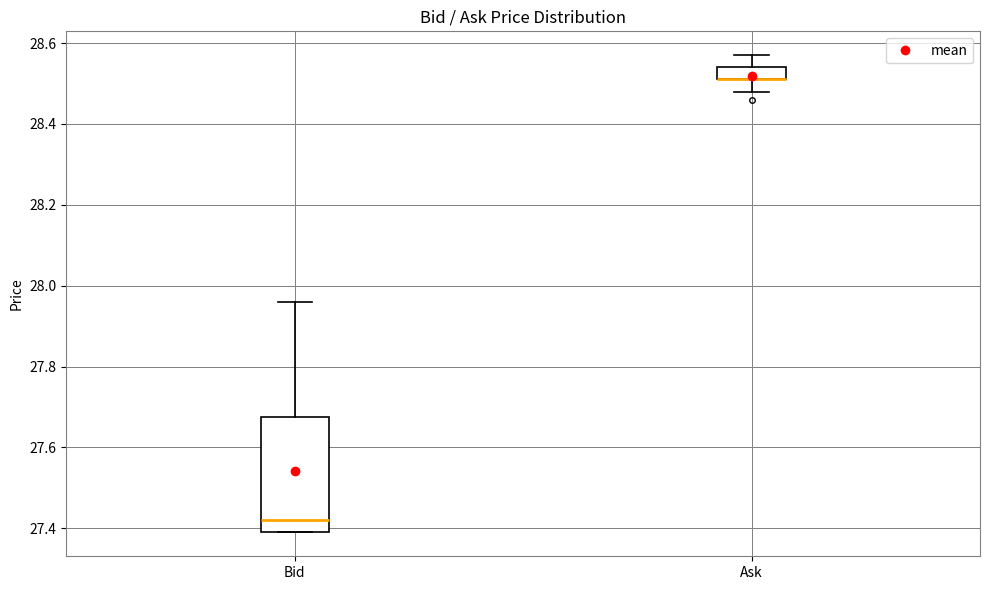

Comparing the boxes themselves (not the whiskers), which one is the tallest?

Bid